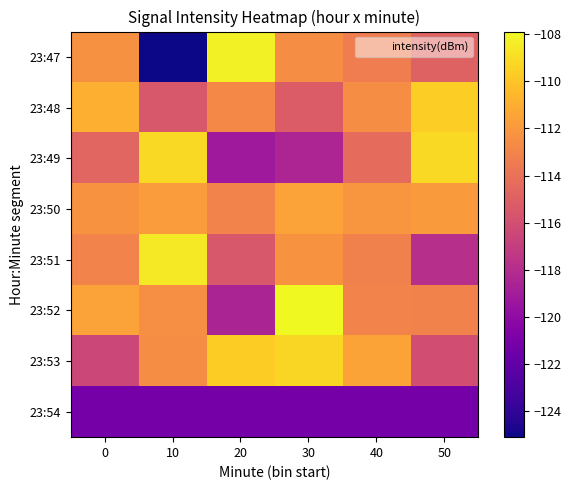

At which category is the sum across all series the highest?

30